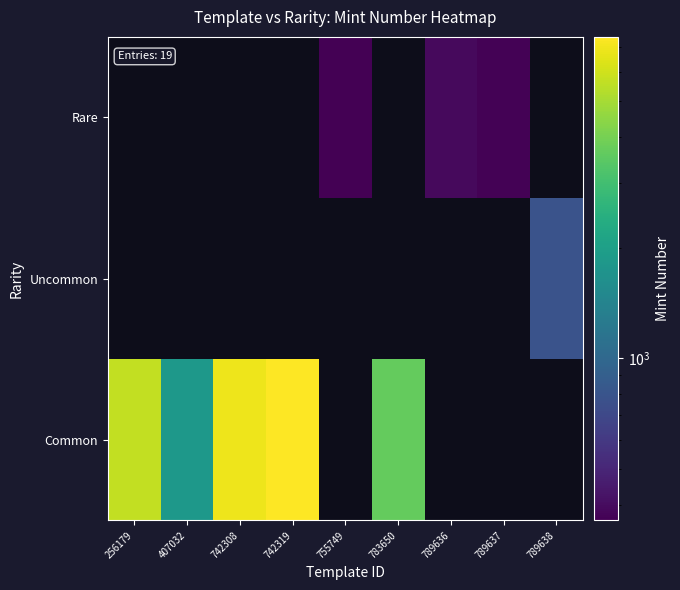

At 789636, list the series in order from smallest to largest.

Common, Uncommon, Rare